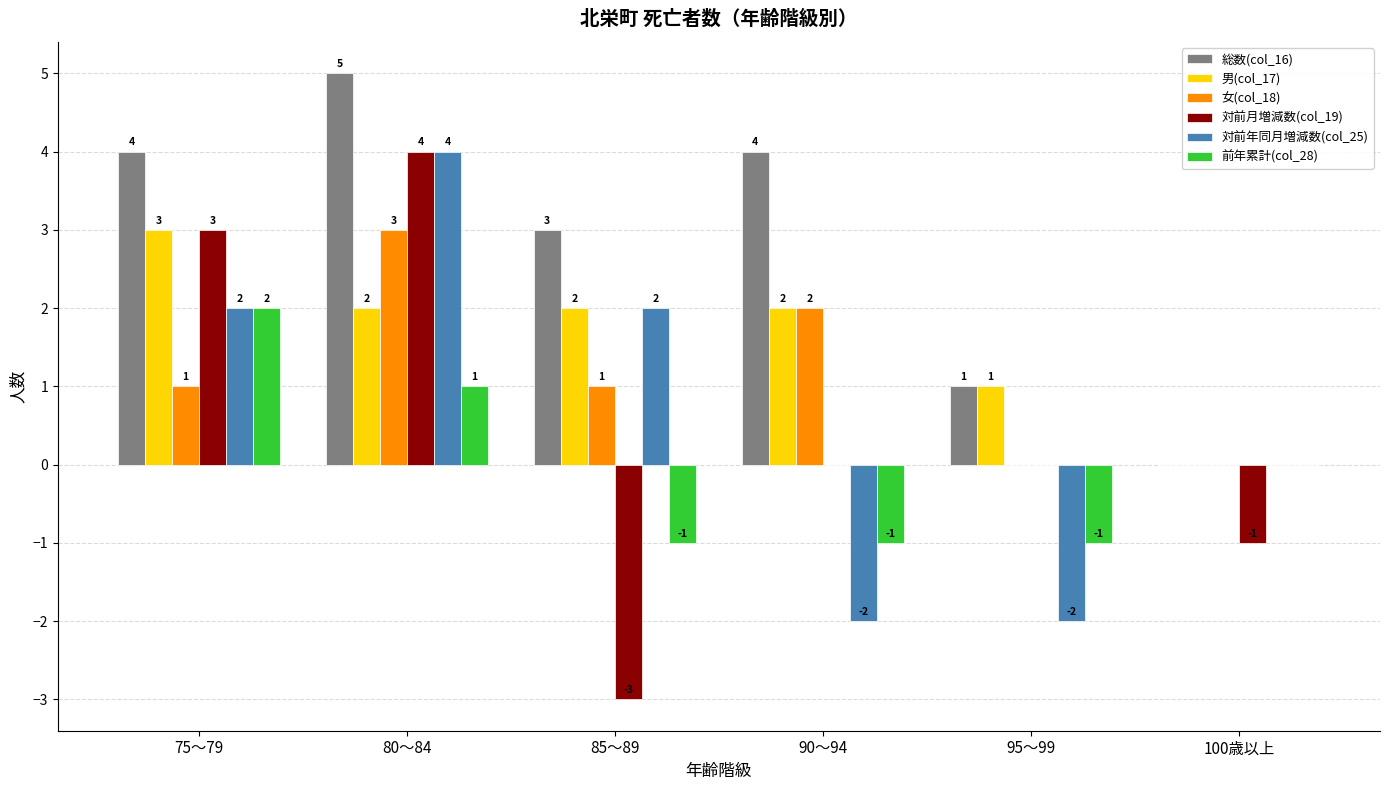

What is the sum of the 男(col_17) values at 85～89 and 100歳以上?

2